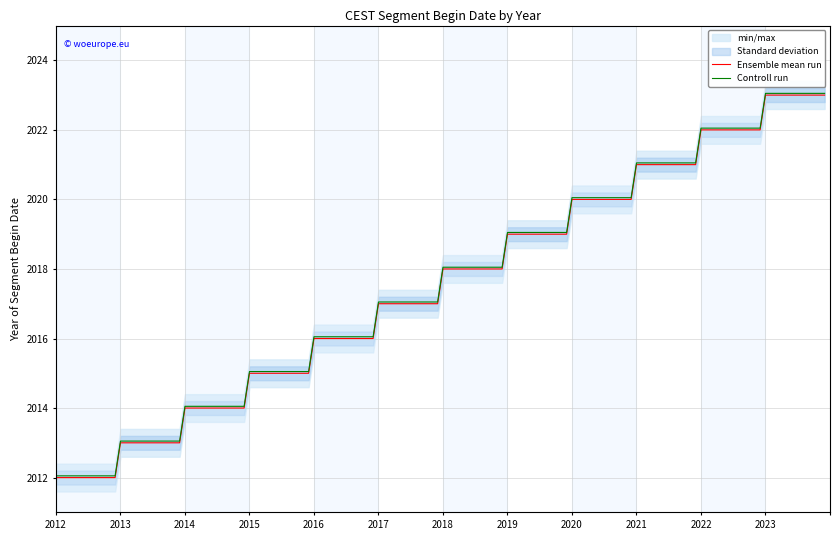

True or false: min/max has more than 0 interior local peaks.

False